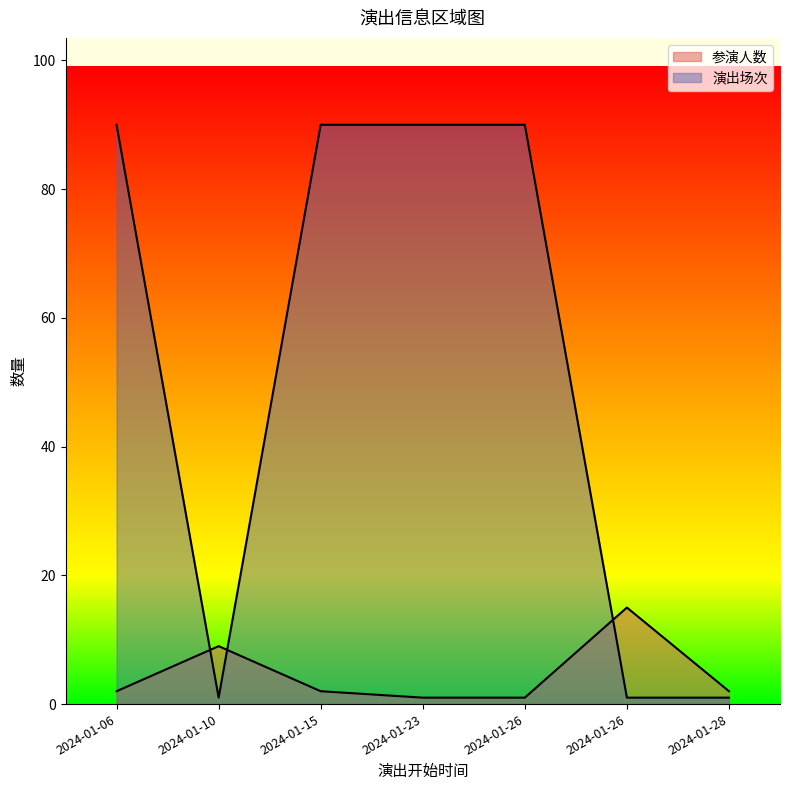

Which category has the highest value in the 演出场次 series?

2024-01-06